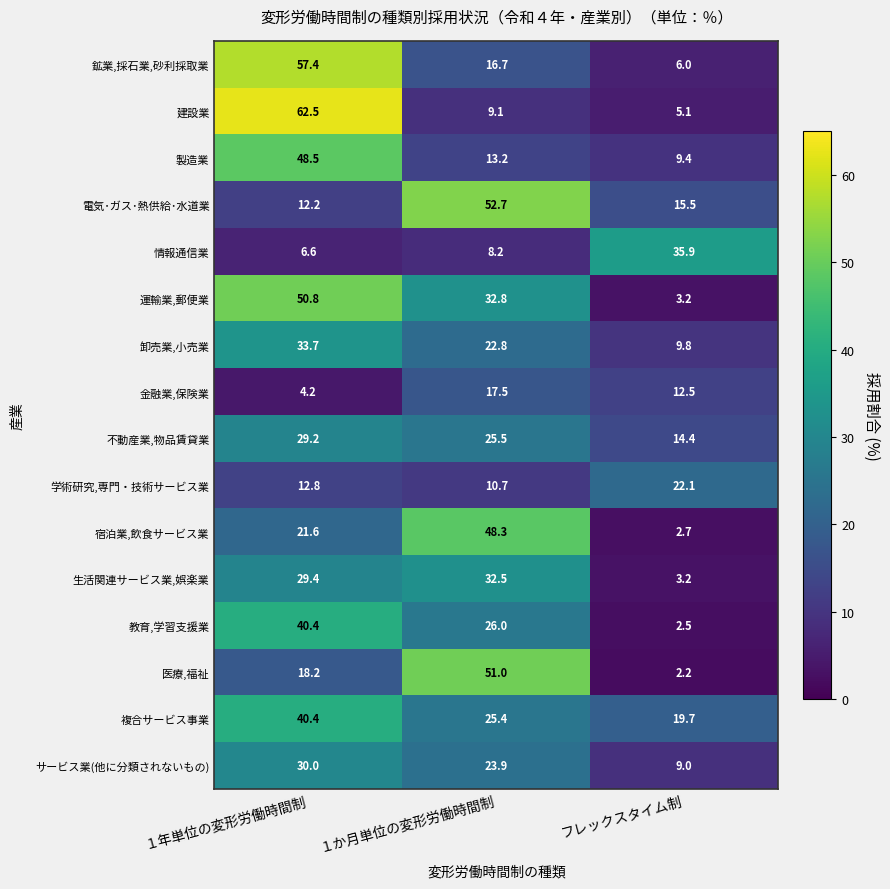

What is the spread (max minus min) of values at フレックスタイム制?

33.7